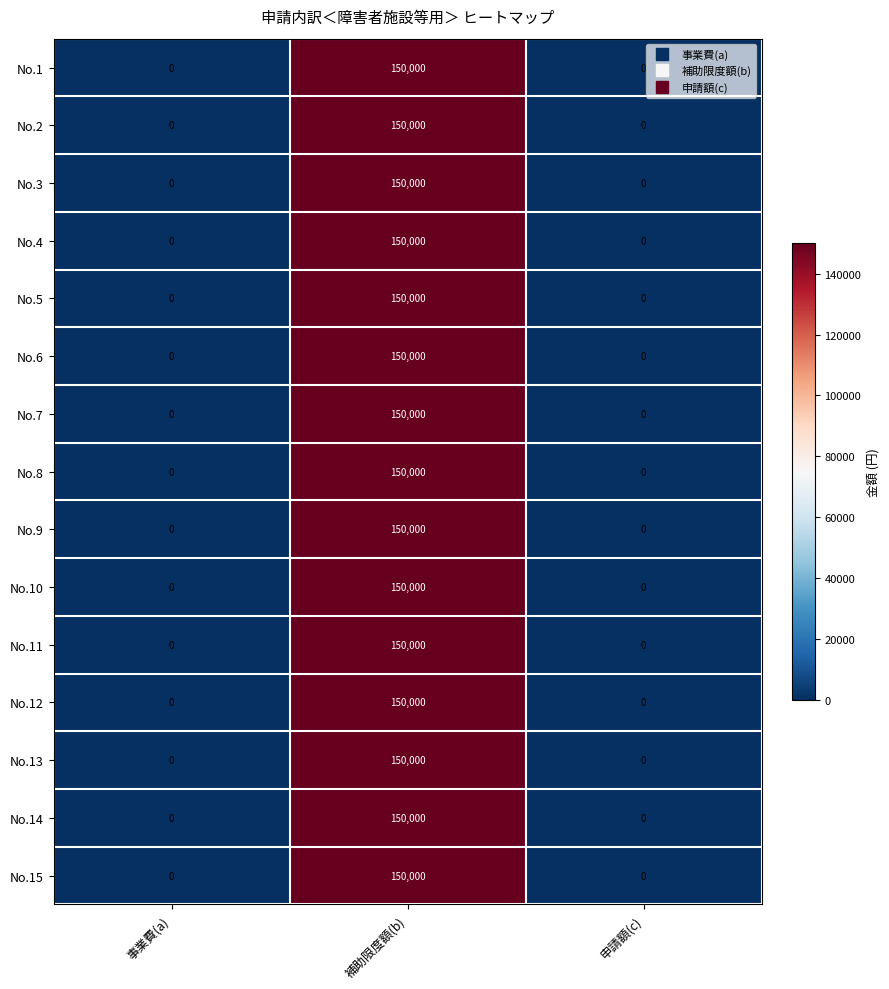

At which category is the sum across all series the highest?

補助限度額(b)